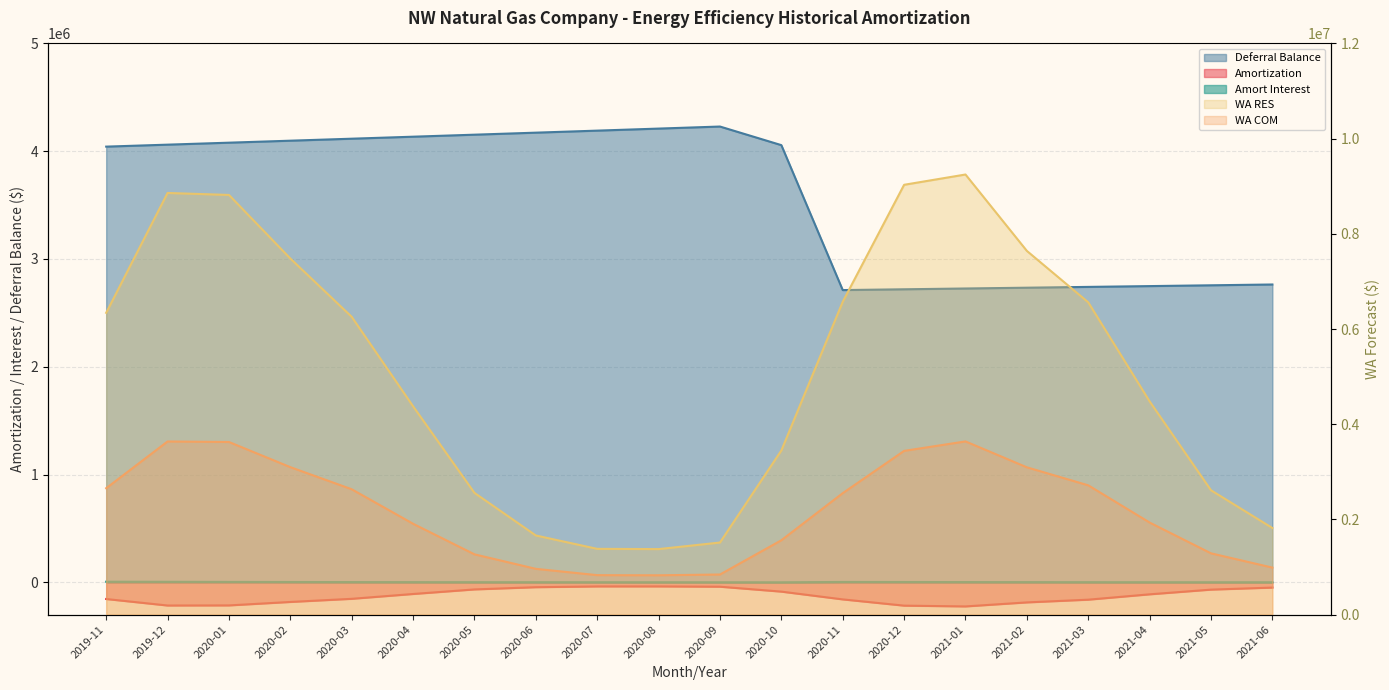

What is the label of the 13th point from the right?

2020-06